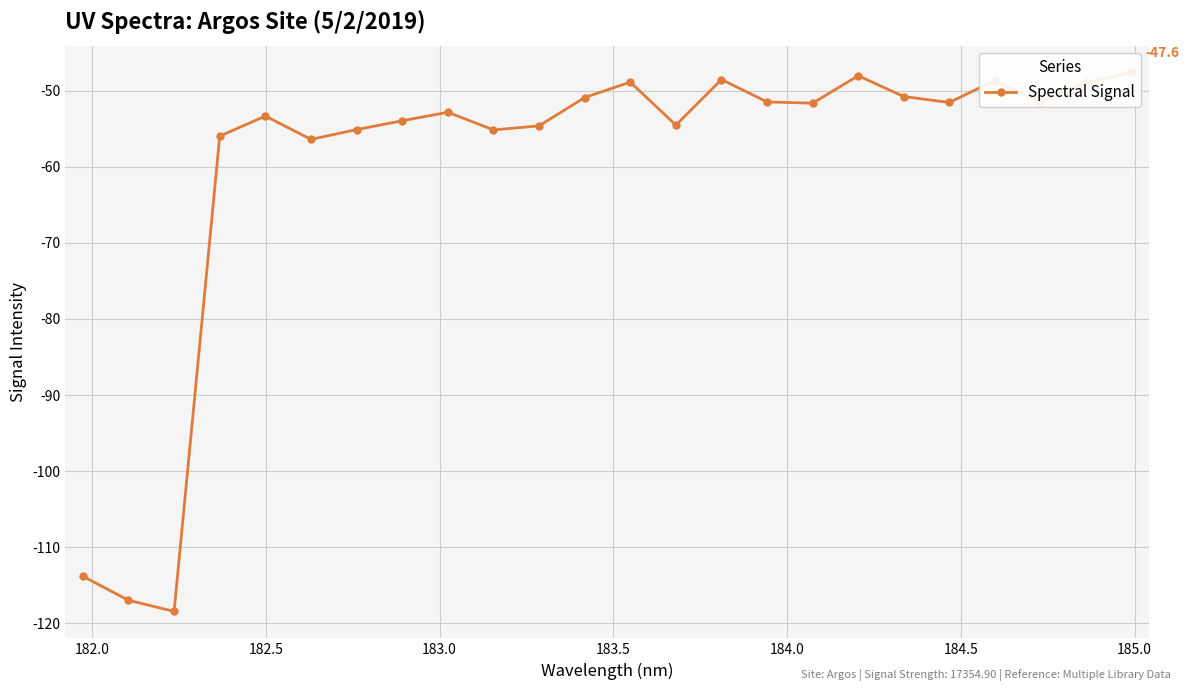

Count the number of categories in the chart.

24